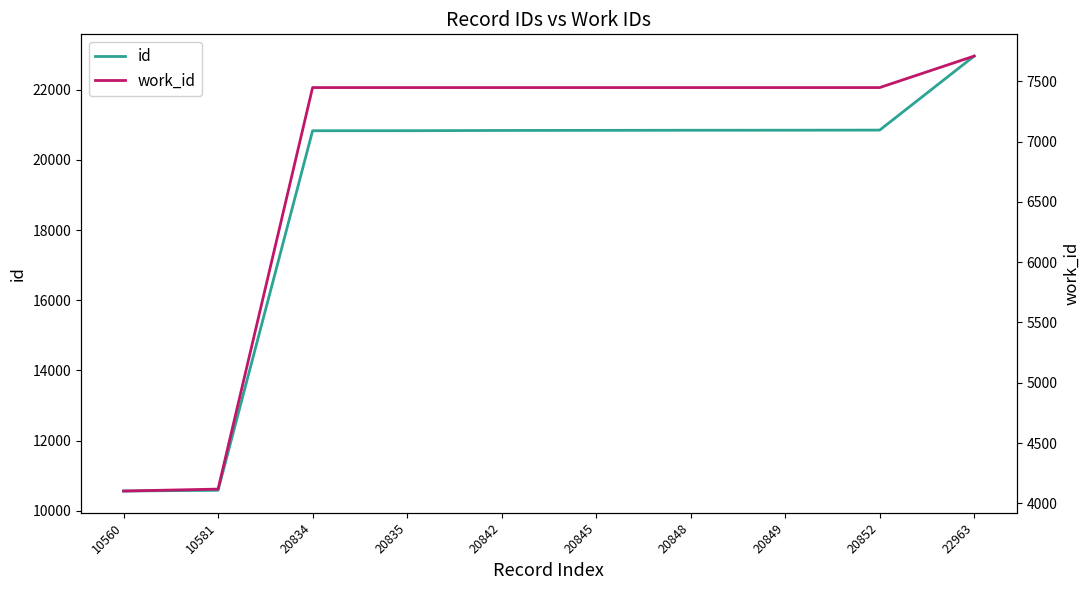

Rank the categories by work_id value from lowest to highest.

10560, 10581, 20834, 20835, 20842, 20845, 20848, 20849, 20852, 22963